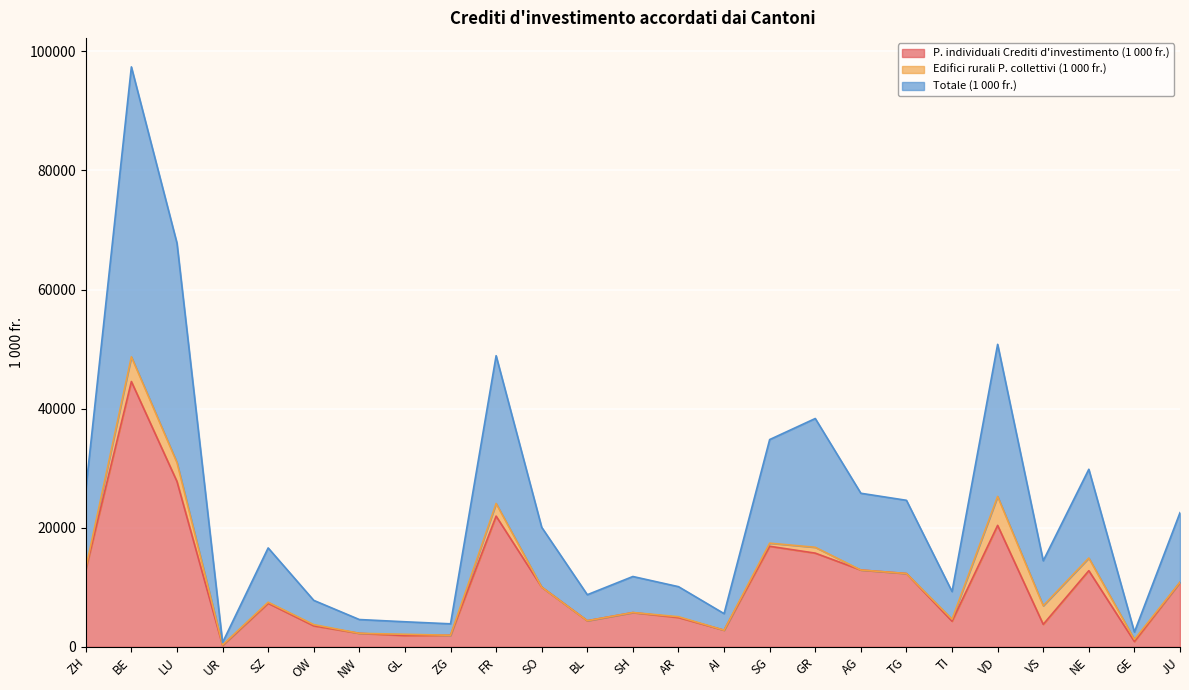

At which category is the sum across all series the highest?

BE